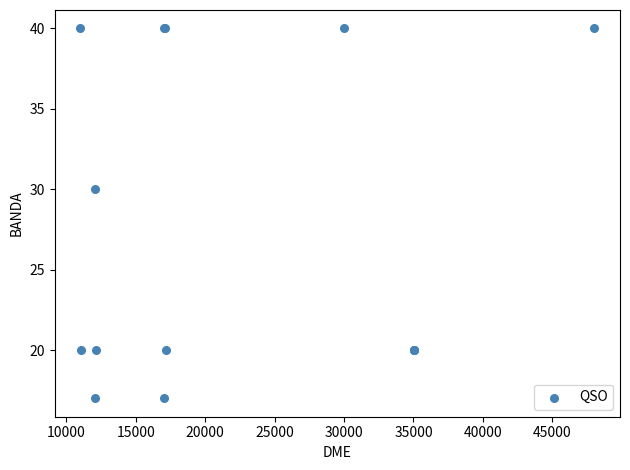

What Y value in the scatter plot is closest to 28?

30